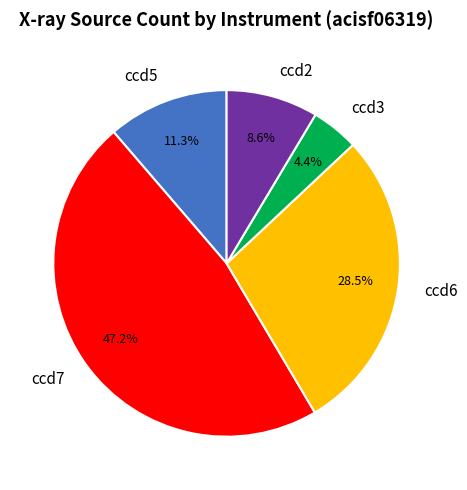

What percentage is NOT represented by ccd6?

71.5%